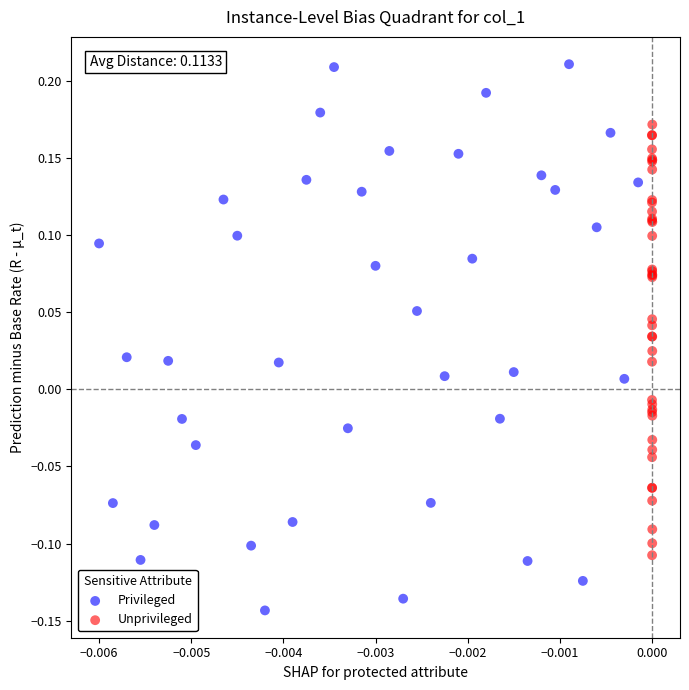

Which series reaches the maximum Y coordinate?

Privileged